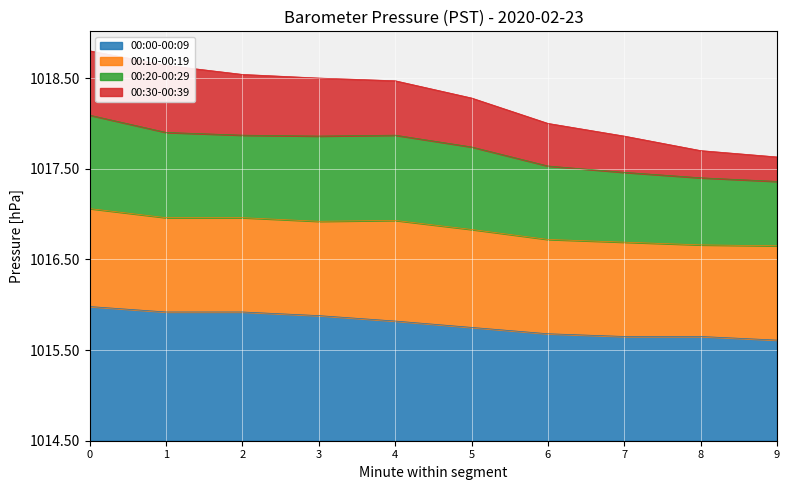

True or false: 00:00-00:09 and 00:20-00:29 intersect in this chart.

False